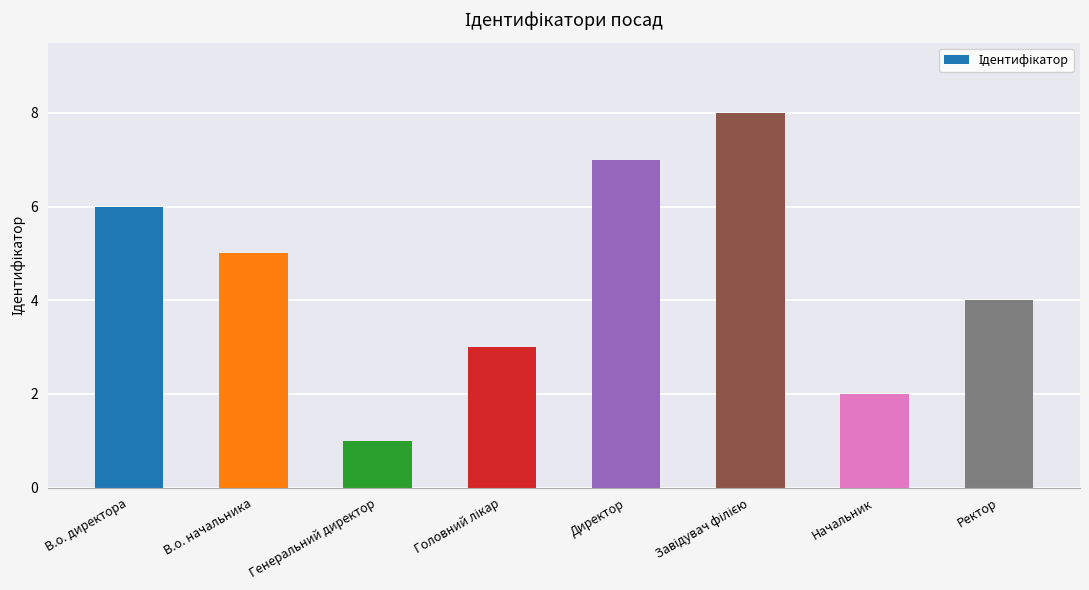

What position from the left is Ректор?

8